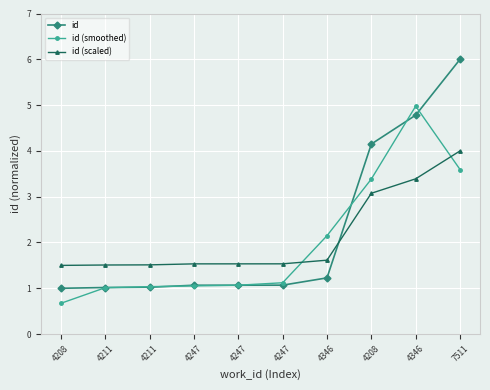

What is the maximum value shown in the chart?

6.0